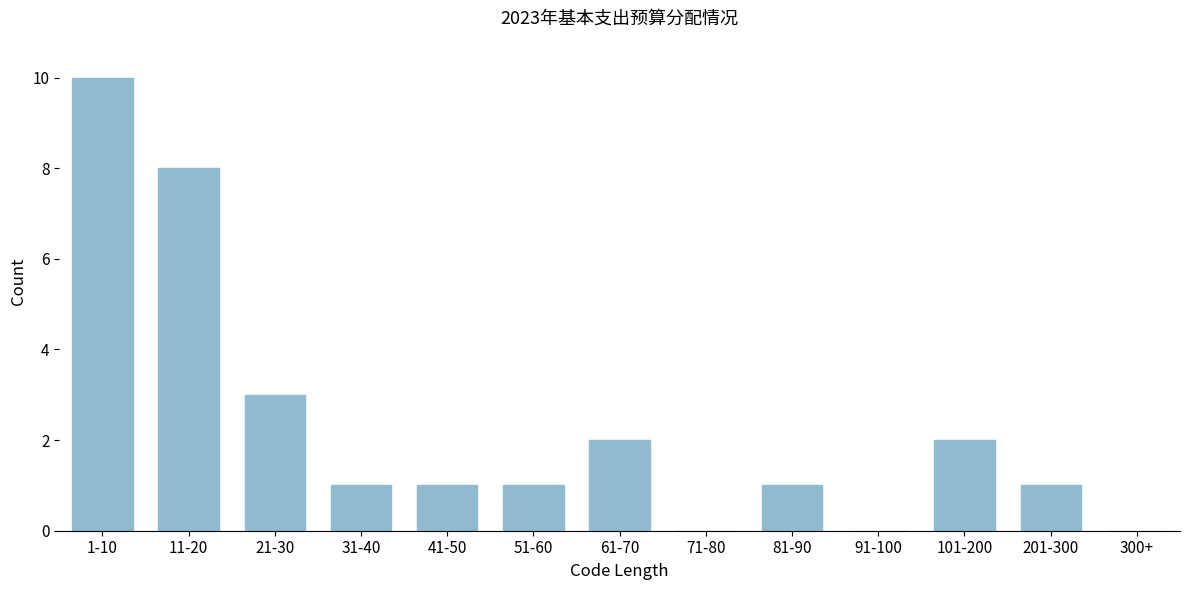

Reading right to left, transcribe all the data shown in this chart.

300+=0	201-300=1	101-200=2	91-100=0	81-90=1	71-80=0	61-70=2	51-60=1	41-50=1	31-40=1	21-30=3	11-20=8	1-10=10